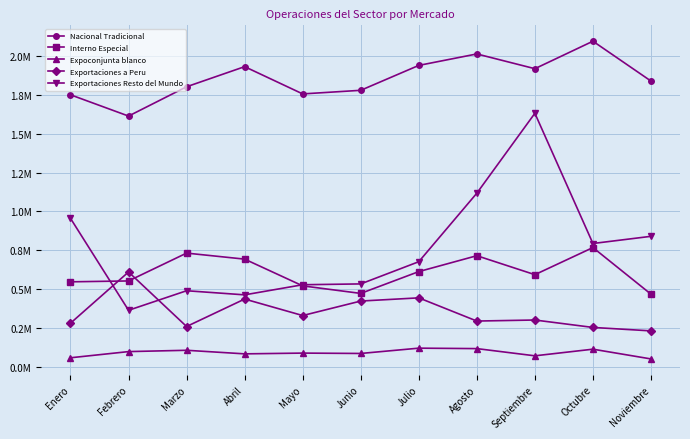

Rank the series at Julio from highest to lowest value.

Nacional Tradicional, Exportaciones Resto del Mundo, Interno Especial, Exportaciones a Peru, Expoconjunta blanco